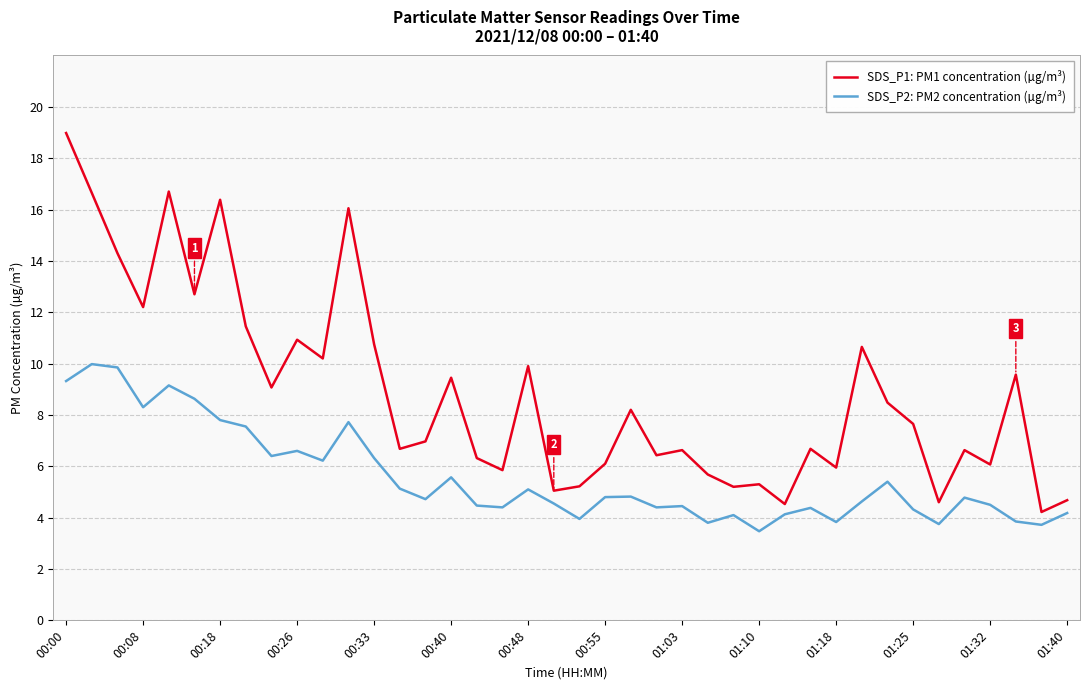

Which series has the largest total across all categories?

SDS_P1: PM1 concentration (µg/m³)